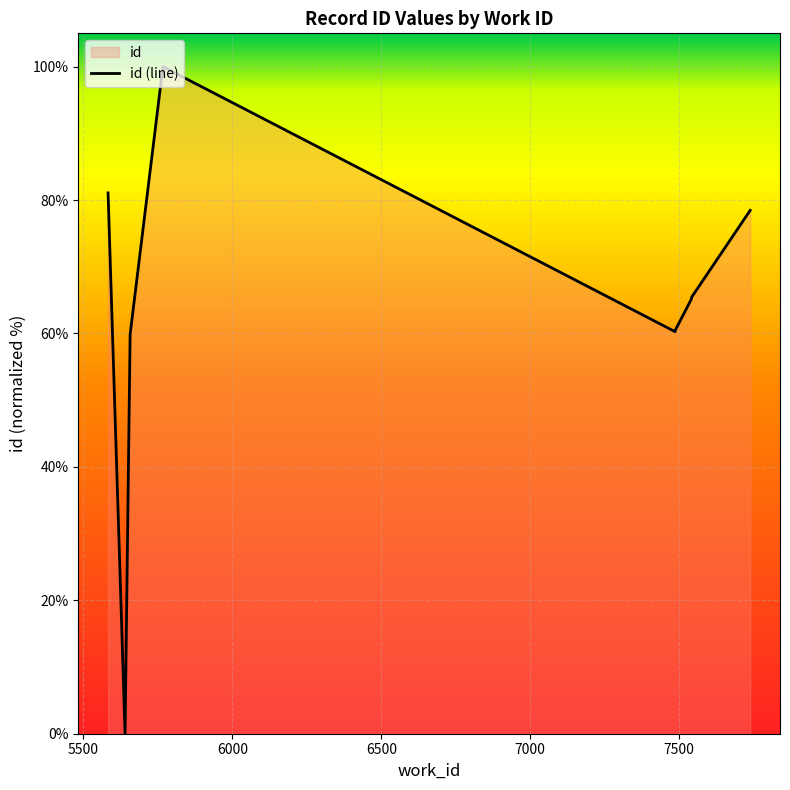

What is the difference between the second highest and minimum values?

81.1